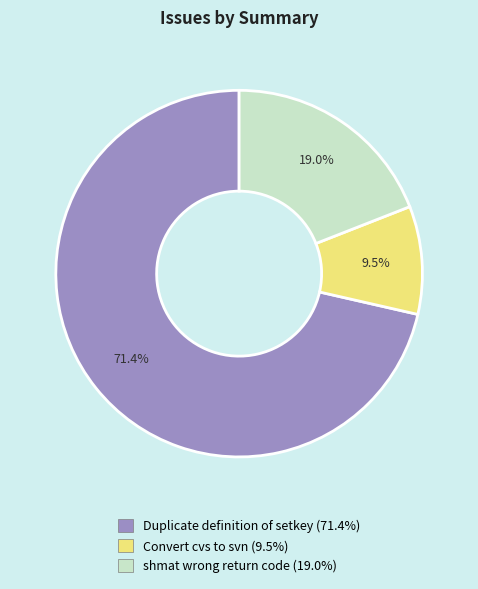

What is the ratio of the value at Convert cvs to svn to the value at Duplicate definition of setkey?

0.1